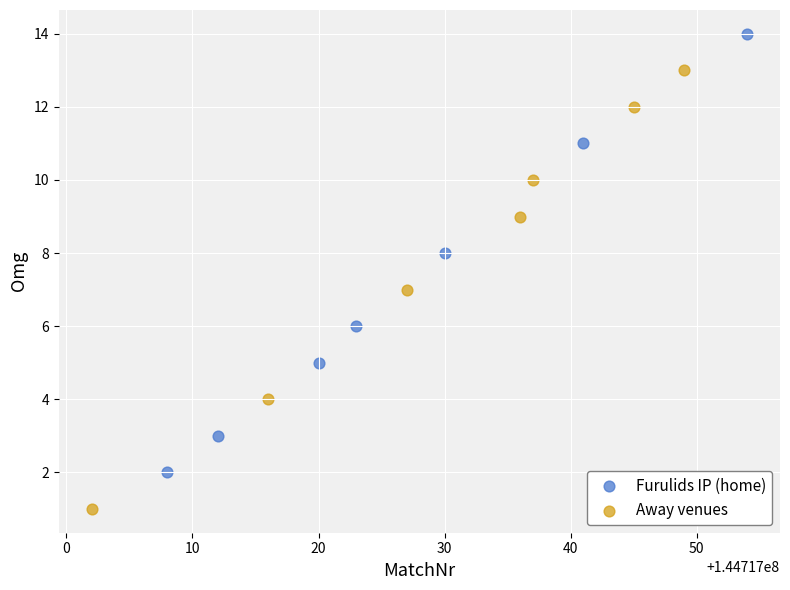

Which series reaches the maximum Y coordinate?

Furulids IP (home)